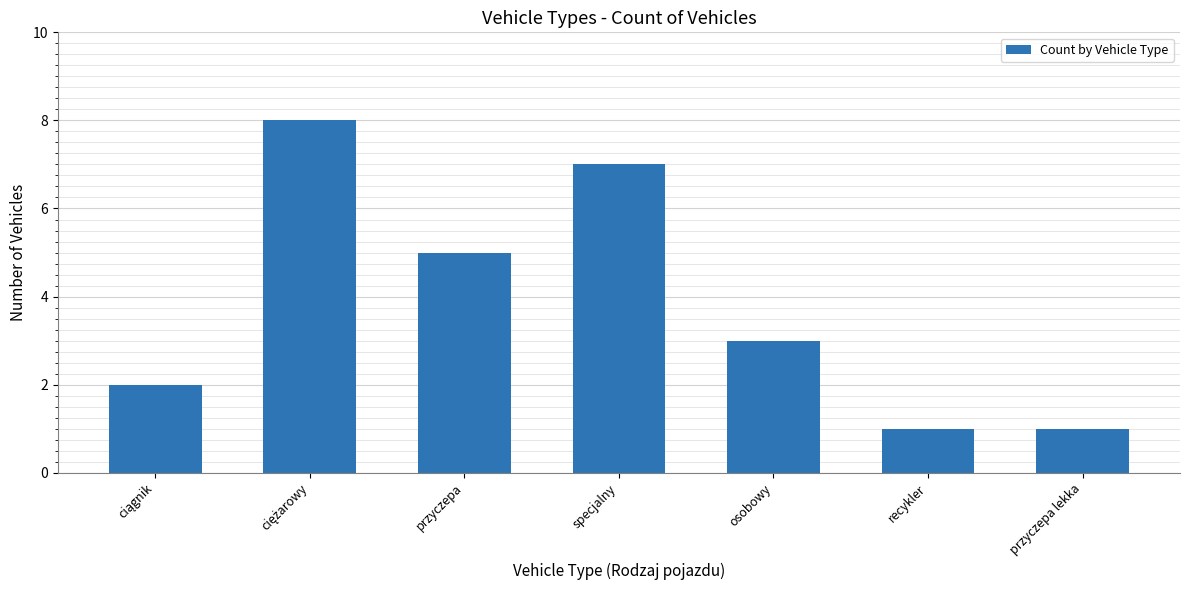

What is the approximate value at specjalny?

7